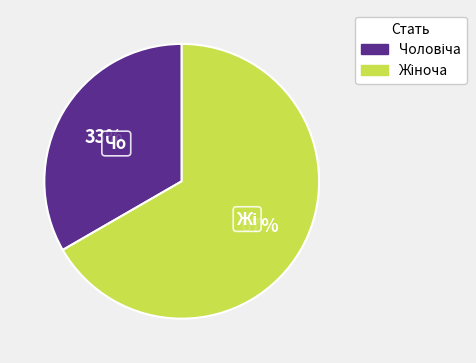

To the nearest percent, what is the average slice percentage?

50%